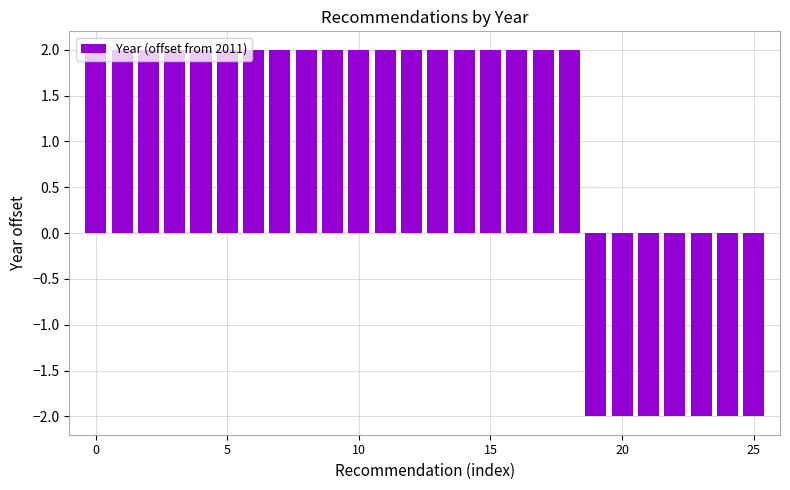

Are the bars horizontal?

No